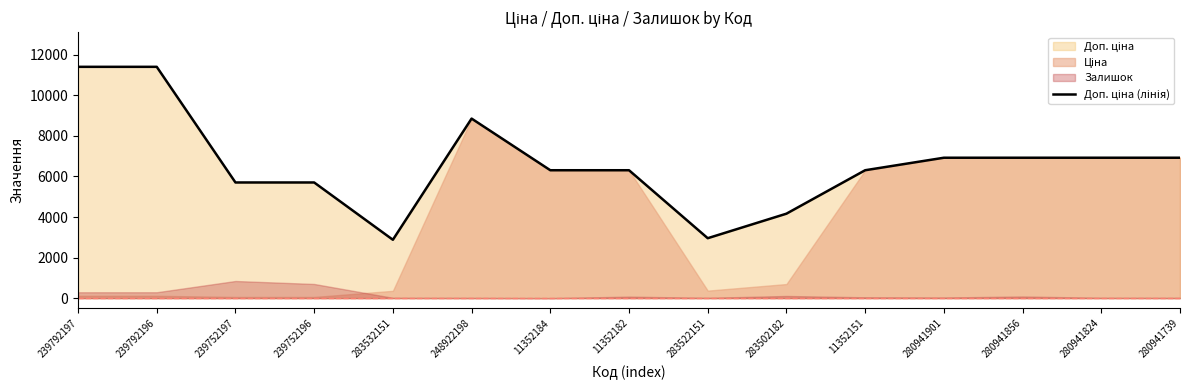

The value at 248922198 is 6090.3. True or false?

False